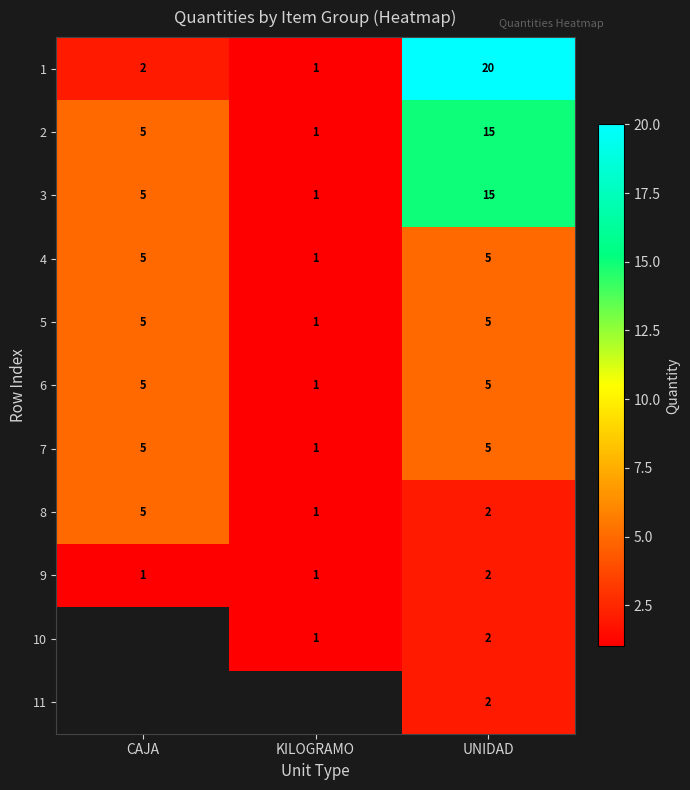

How many 4 values are between 1 and 5?

3